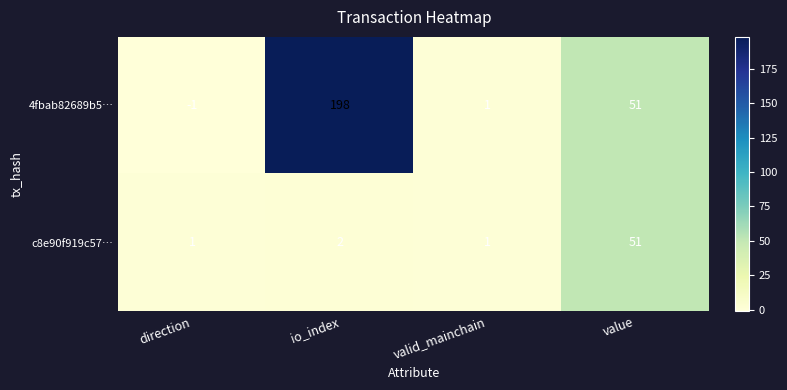

Which series has the largest range (max minus min)?

4fbab82689b5…